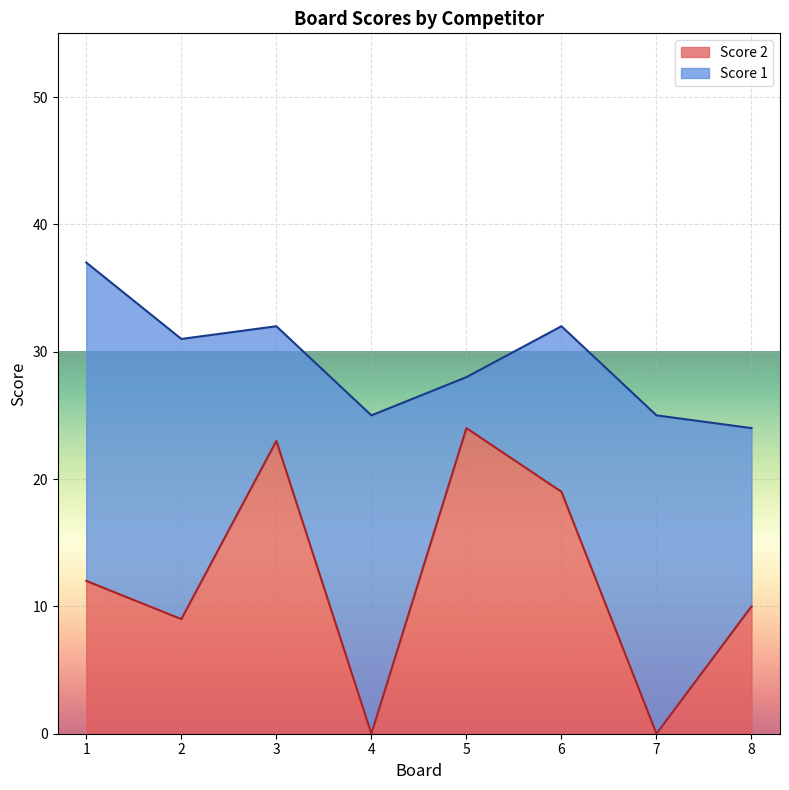

What value does the data have at 2, to the nearest 10?

10